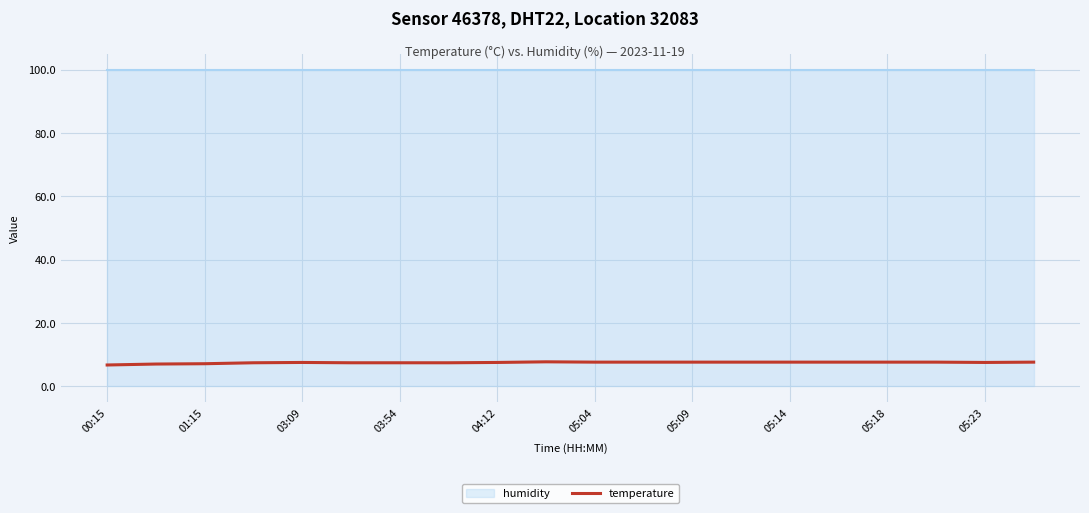

The value of temperature at 05:04 is 13.7. True or false?

False